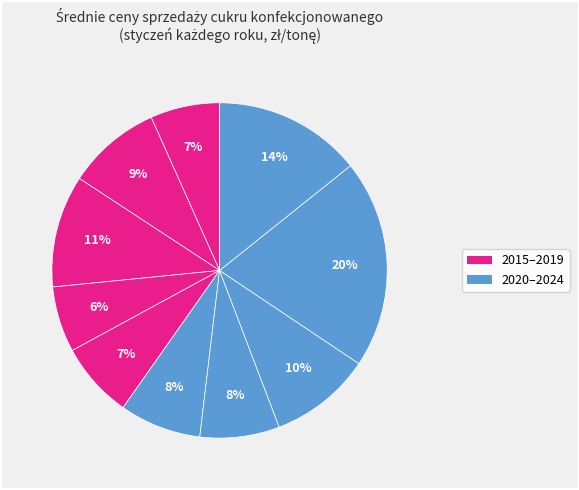

Which category has the biggest portion of the pie?

2023